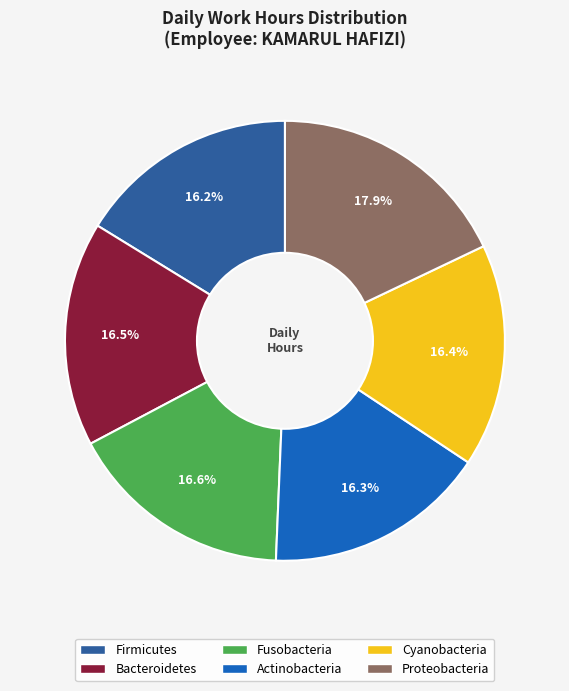

Is there a majority slice in this chart?

No